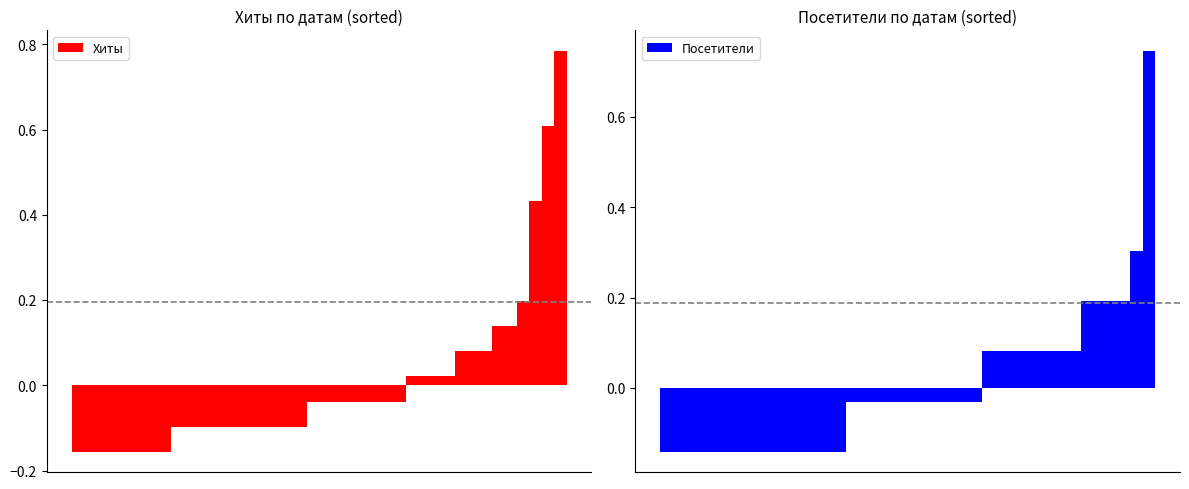

At how many categories does at least one series exceed 0?

14